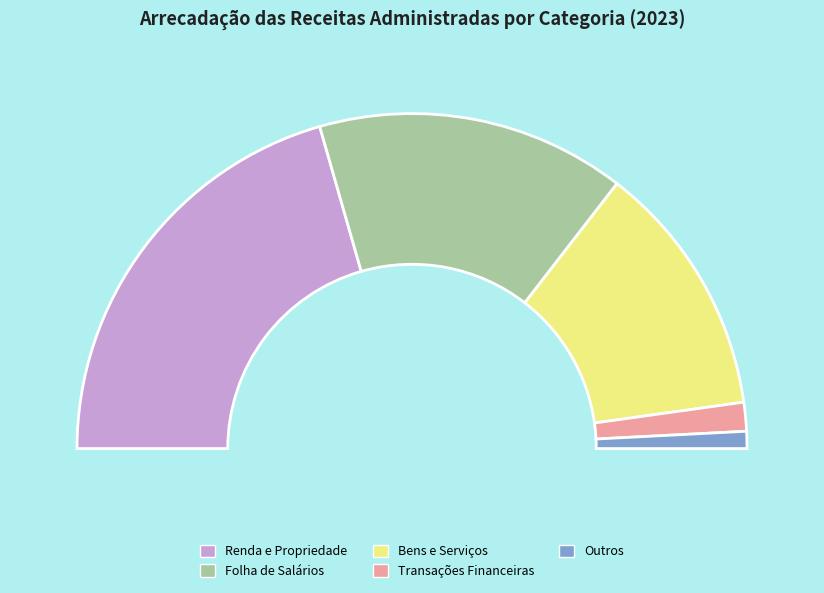

Does any single category account for the majority?

No